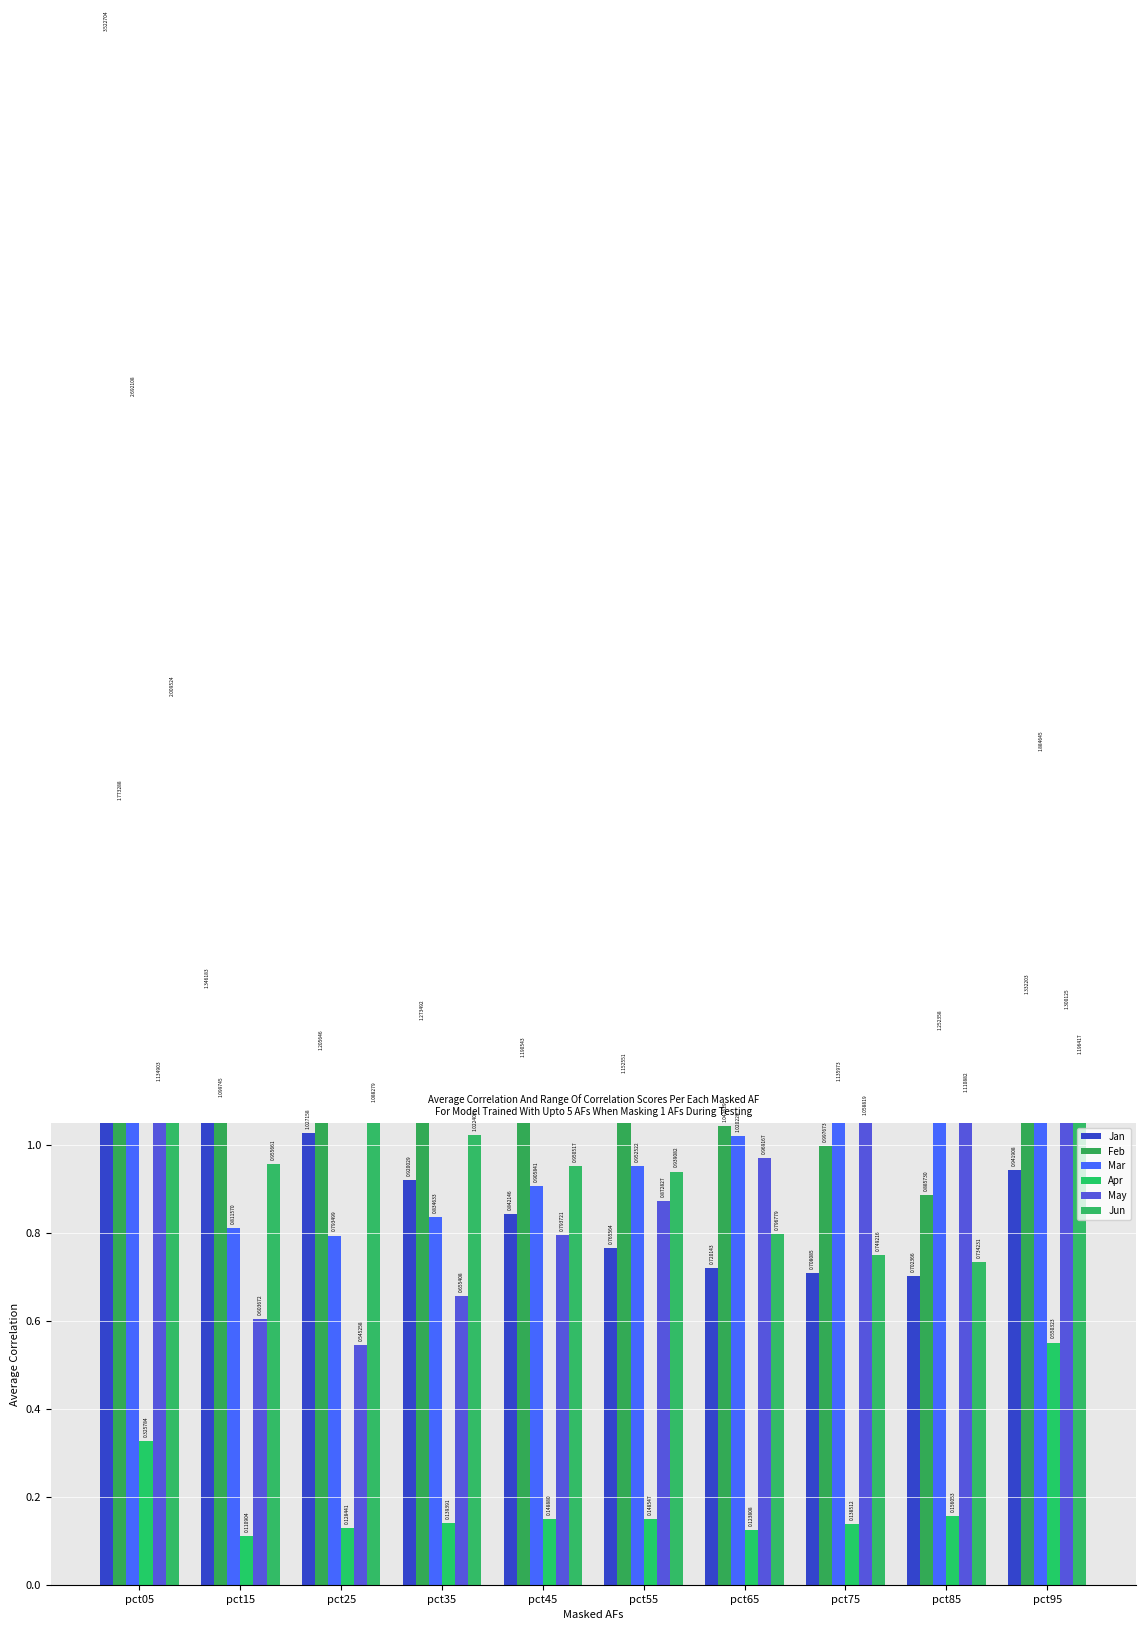

Is the value of May at pct05 greater than the value of Feb at pct55?

No